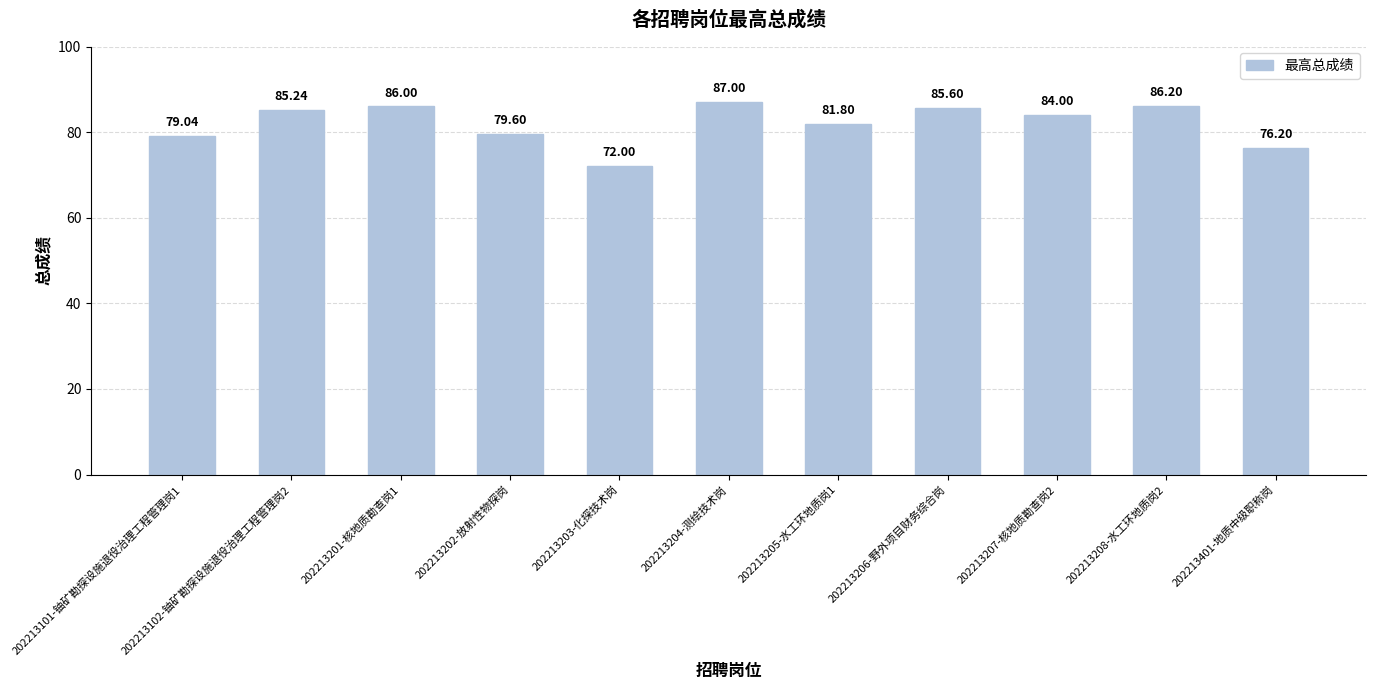

Where does the data first go above 84?

202213102-铀矿勘探设施退役治理工程管理岗2